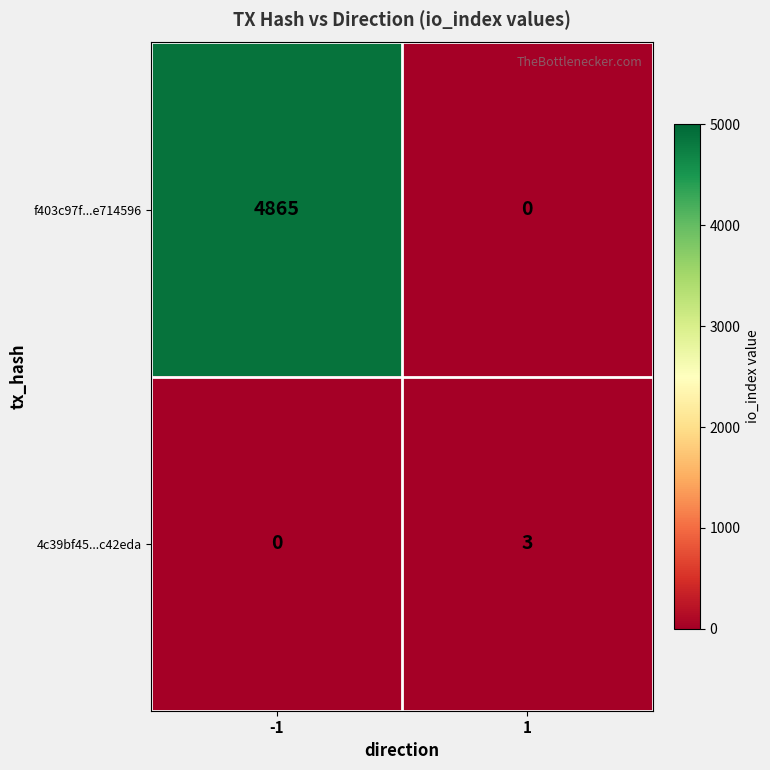

Reading left to right, transcribe all the data shown in this chart.

f403c97f...e714596: 4865	0
4c39bf45...c42eda: 0	3